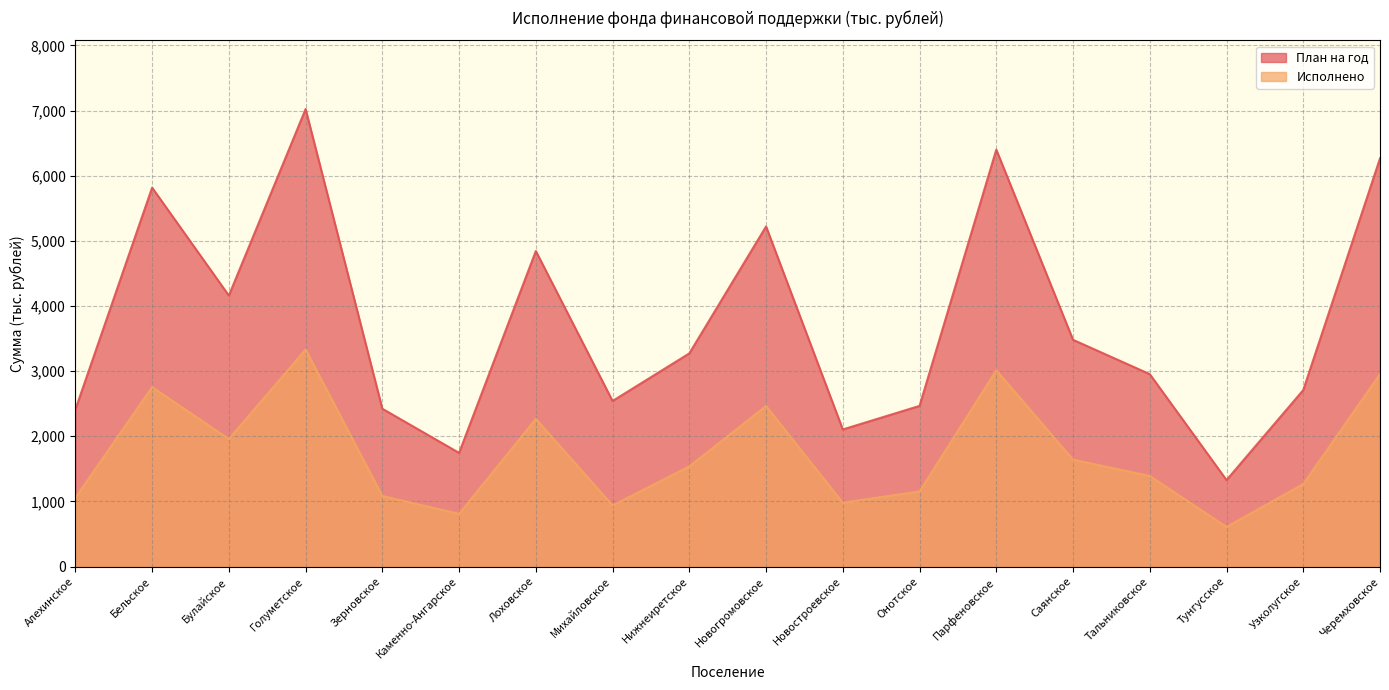

List the series in order of their overall mean, lowest first.

Исполнено, План на год